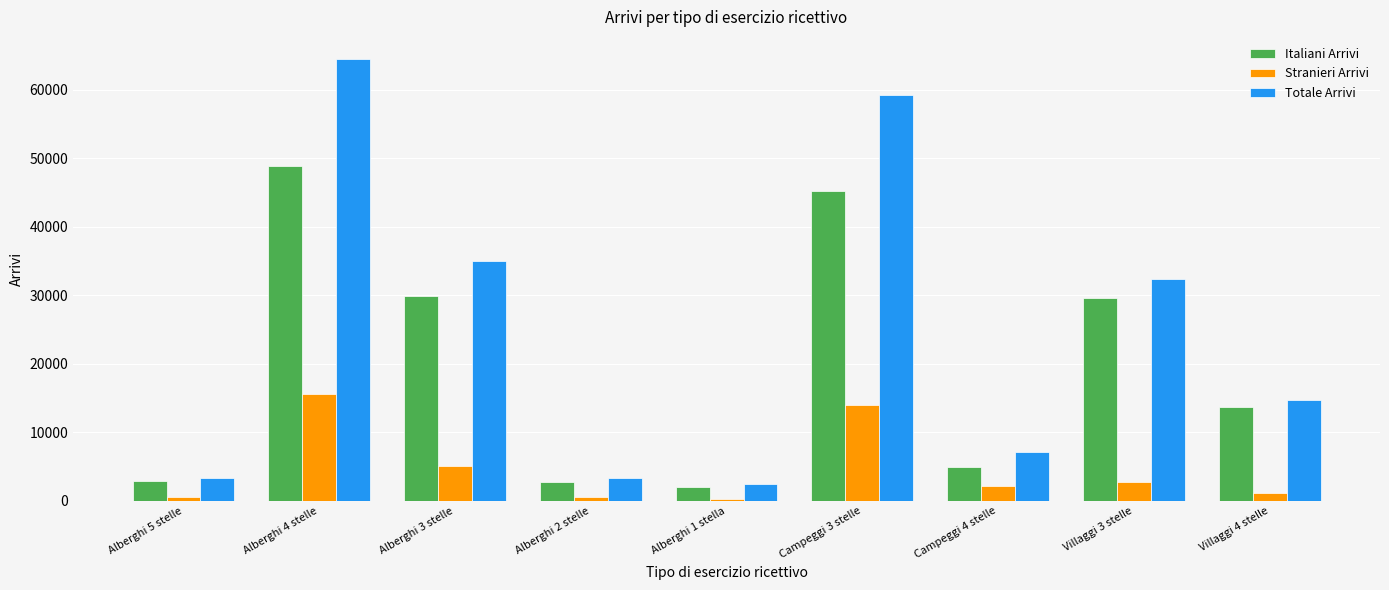

Is the value of Stranieri Arrivi at Campeggi 4 stelle greater than the value of Totale Arrivi at Alberghi 3 stelle?

No